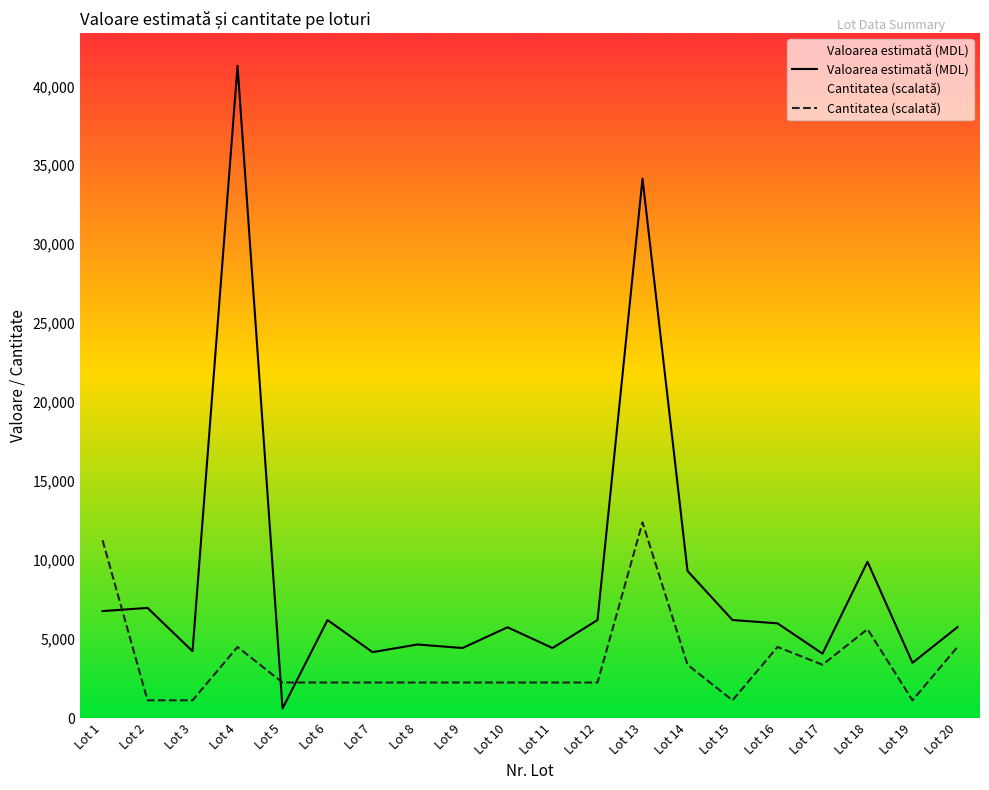

At which label is Valoarea estimată (MDL) closest to 20953?

Lot 18